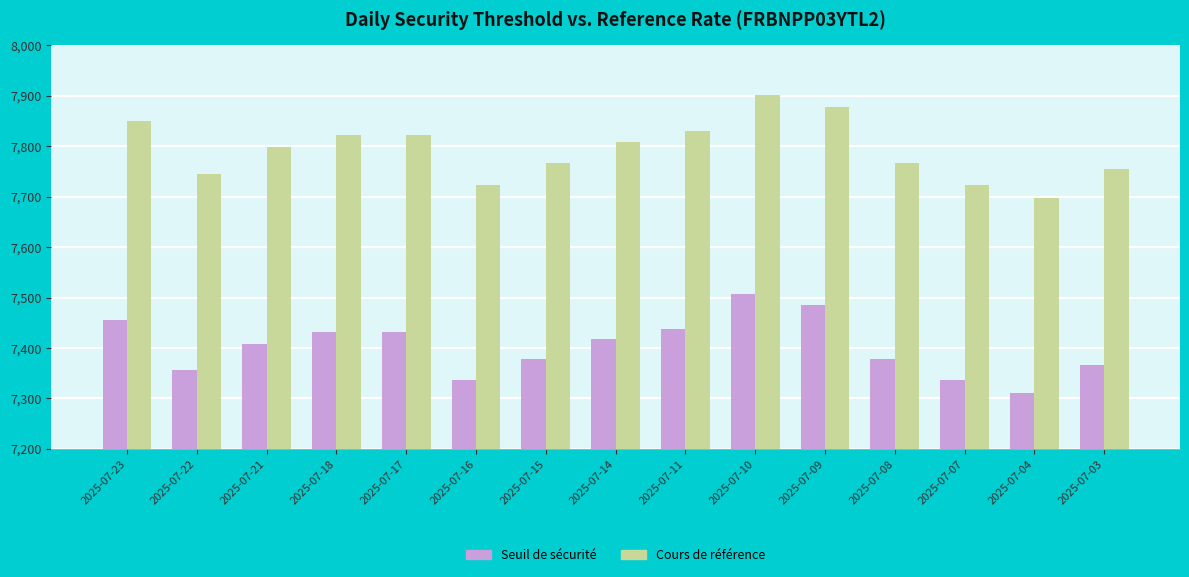

What is the approximate value of Cours de référence at 2025-07-21?

7798.2